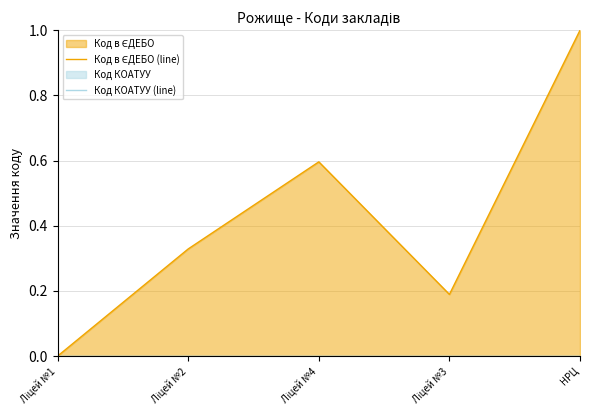

What is the difference between the maximum and minimum values in the Код в ЄДЕБО (line) series?

1.0